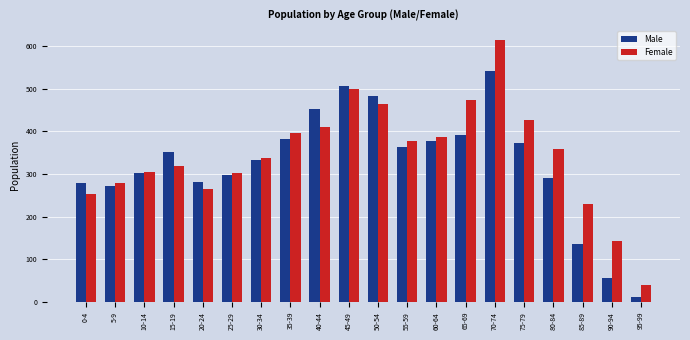

Which series has the largest range (max minus min)?

Female